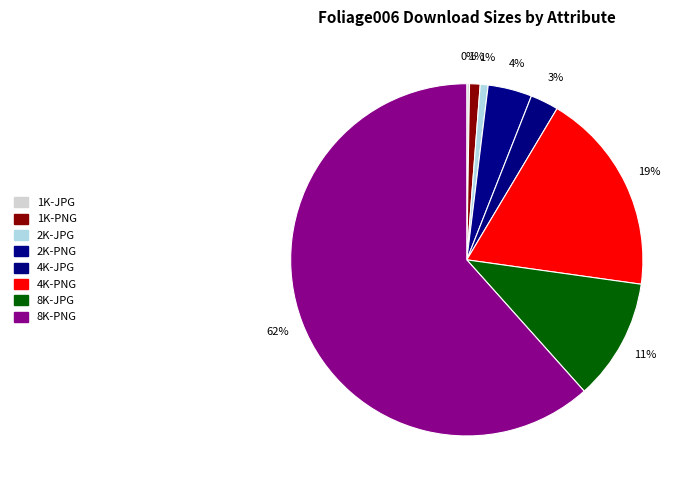

Is there any slice that represents more than half of the pie?

Yes